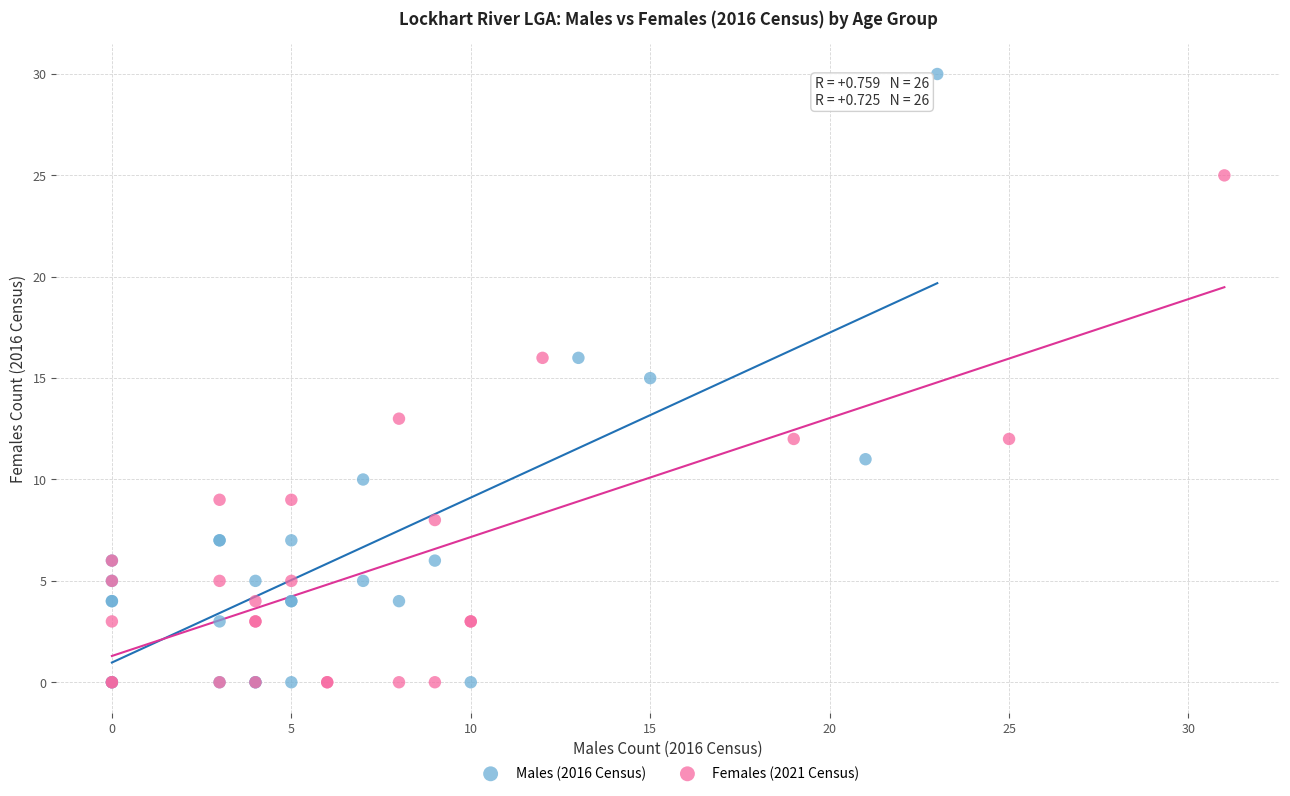

Which series has the widest spread of Y values?

Males (2016 Census)